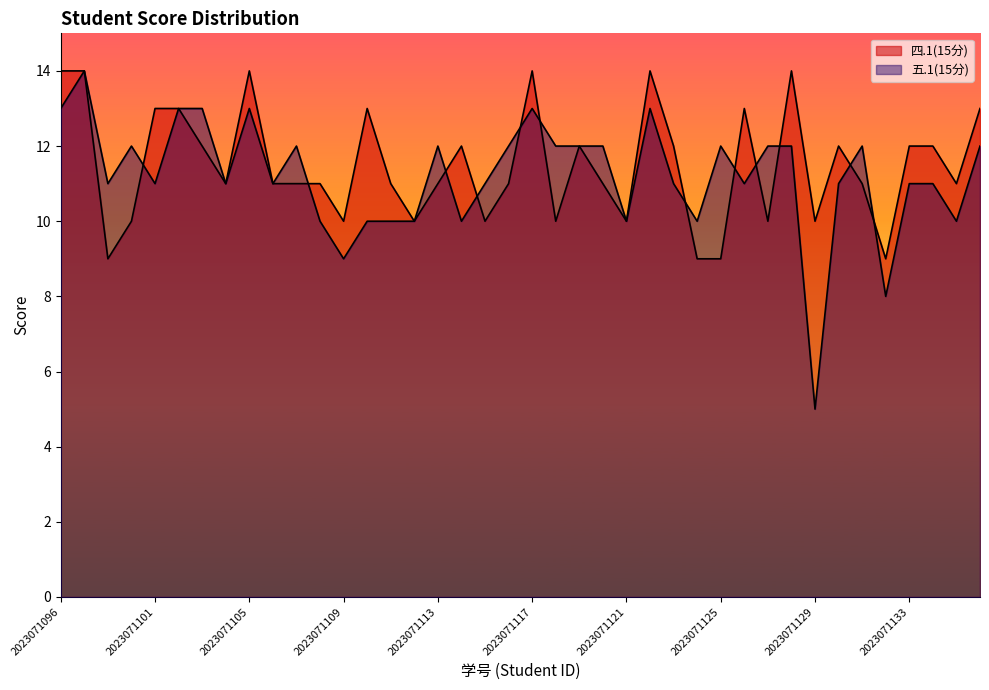

What is the difference between the 五.1(15分) values at 2023071134 and 2023071112?

1